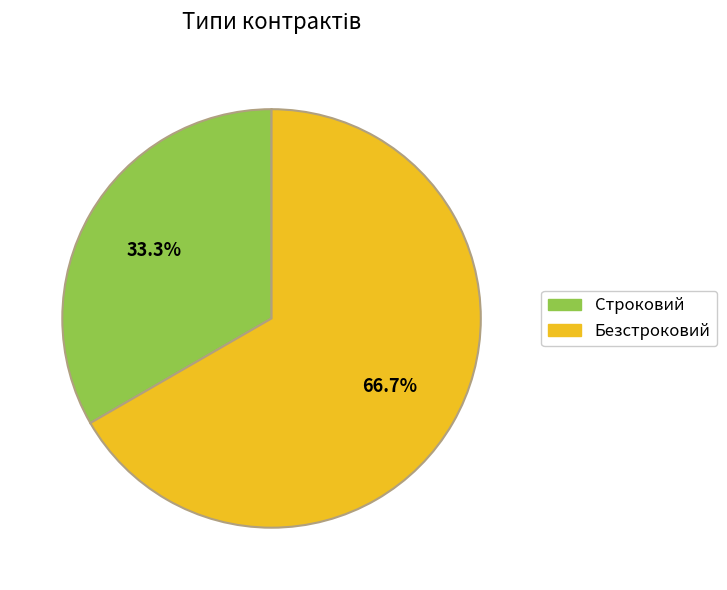

How many slices are in this pie chart?

2